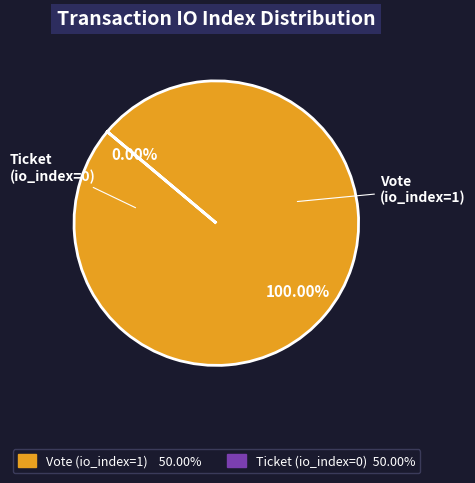

What is the change in value from Vote (io_index=1) to Ticket (io_index=0)?

-1